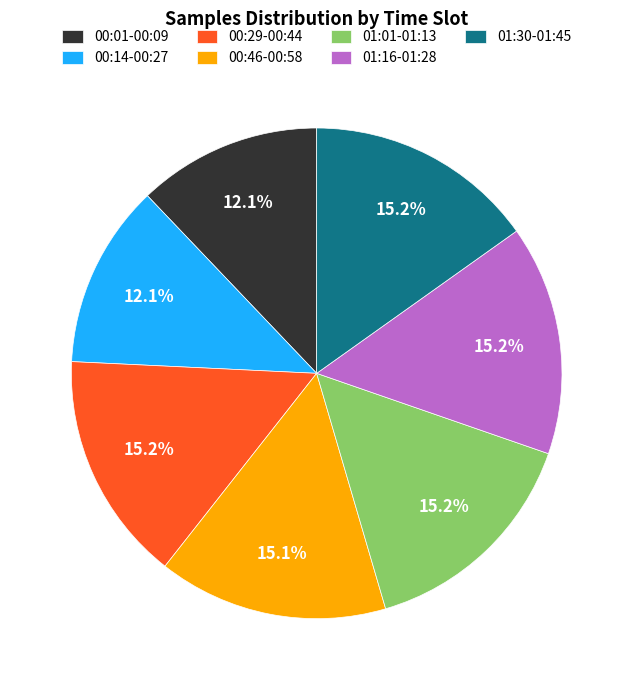

Is there a majority slice in this chart?

No